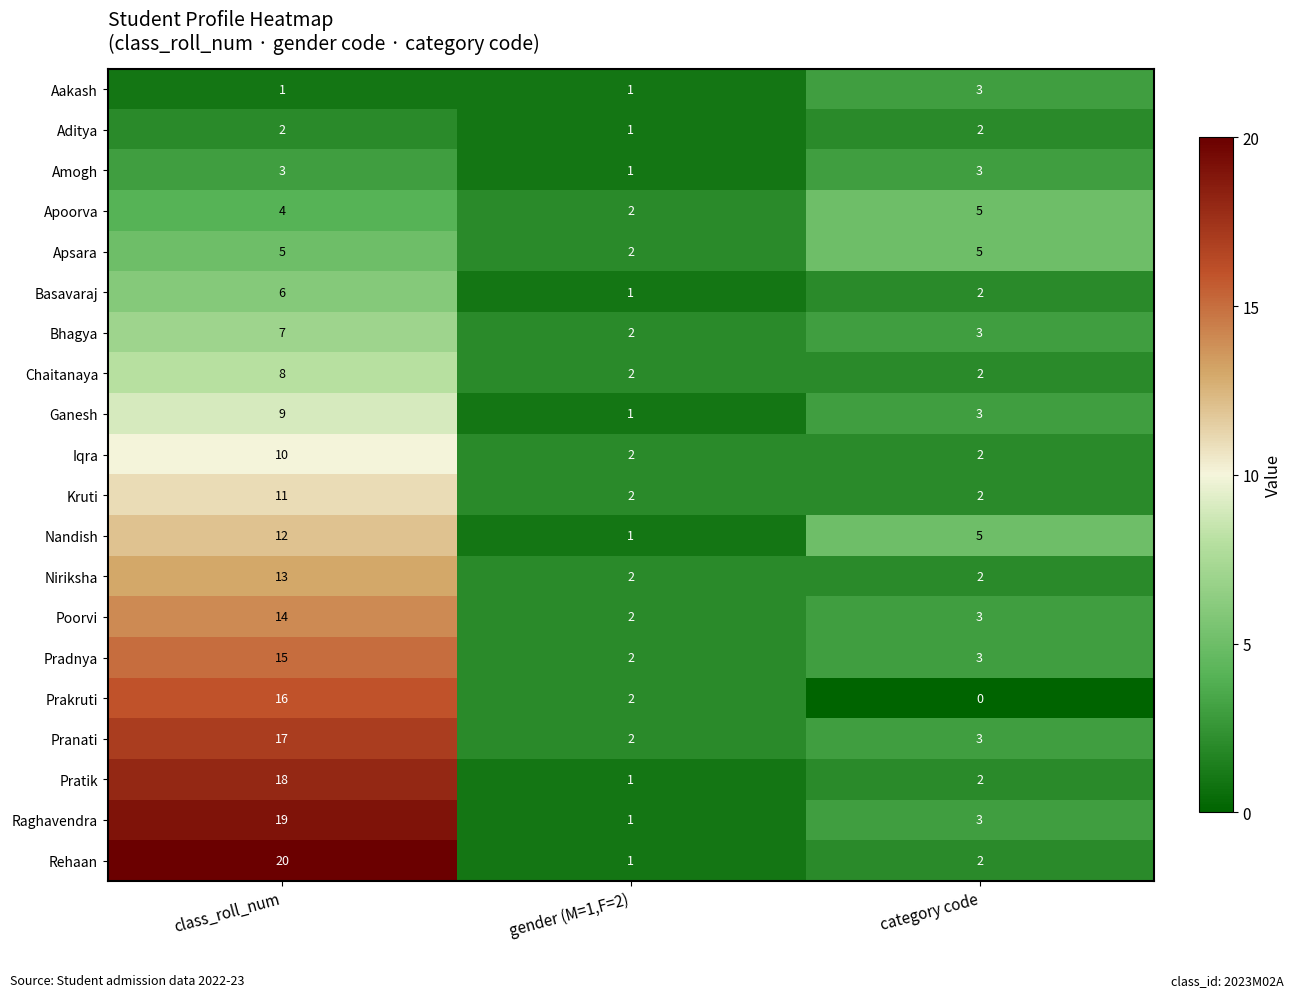

What is the total value across all series at class_roll_num?

210